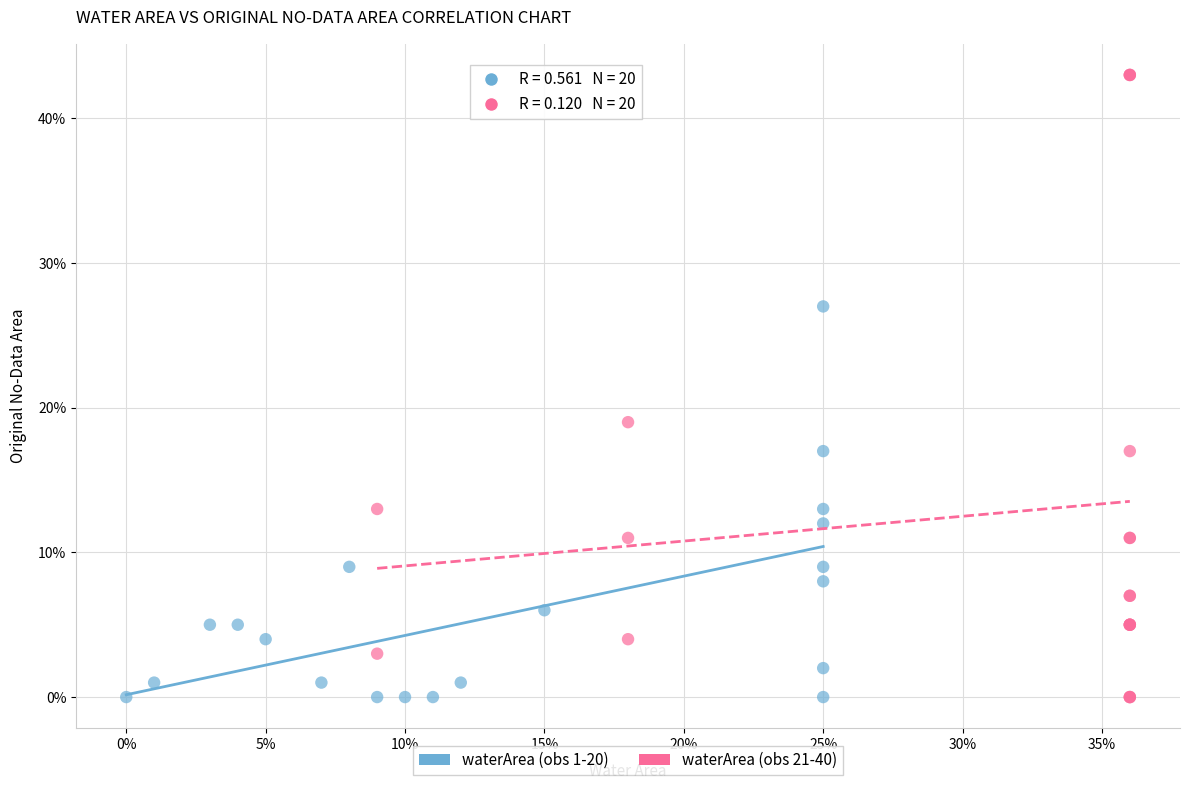

Which series has the largest Y range (max minus min)?

waterArea (obs 21-40)